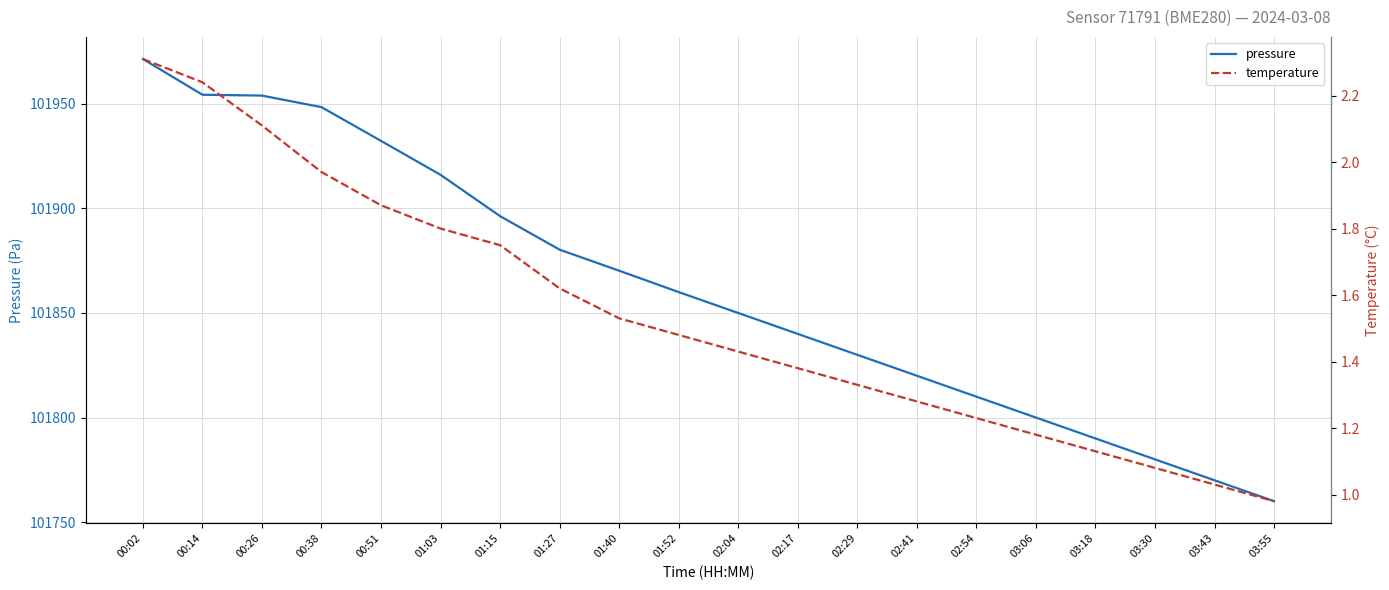

Between 02:04 and 03:30, which series saw the biggest shift?

pressure